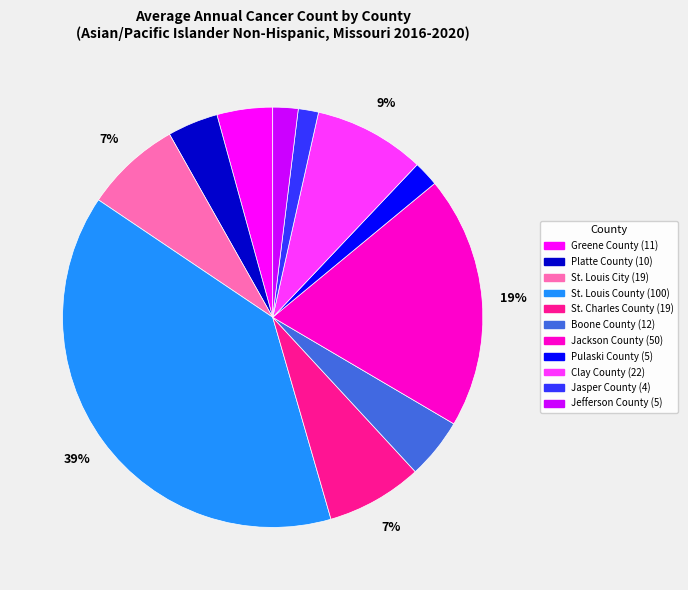

The Platte County slice represents 12% of the pie. True or false?

False